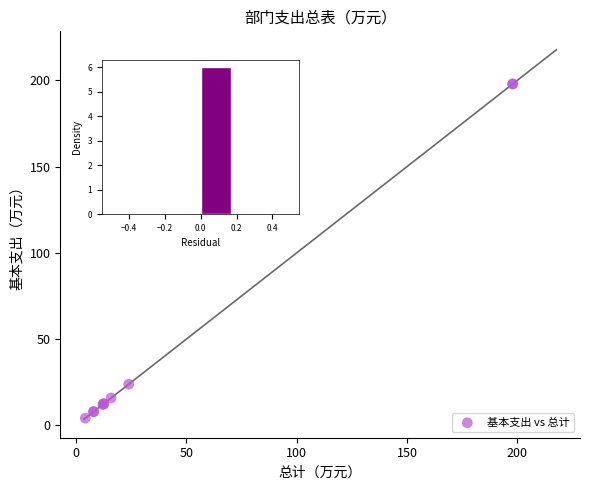

What Y value in the scatter plot is closest to 101?

23.9